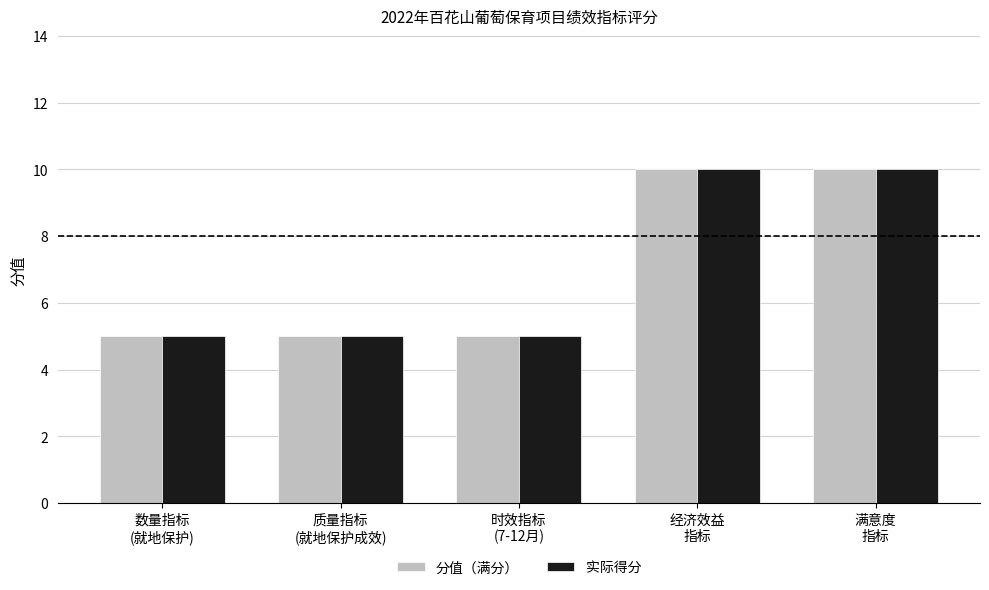

What are all the series names shown in the legend?

分值（满分）, 实际得分